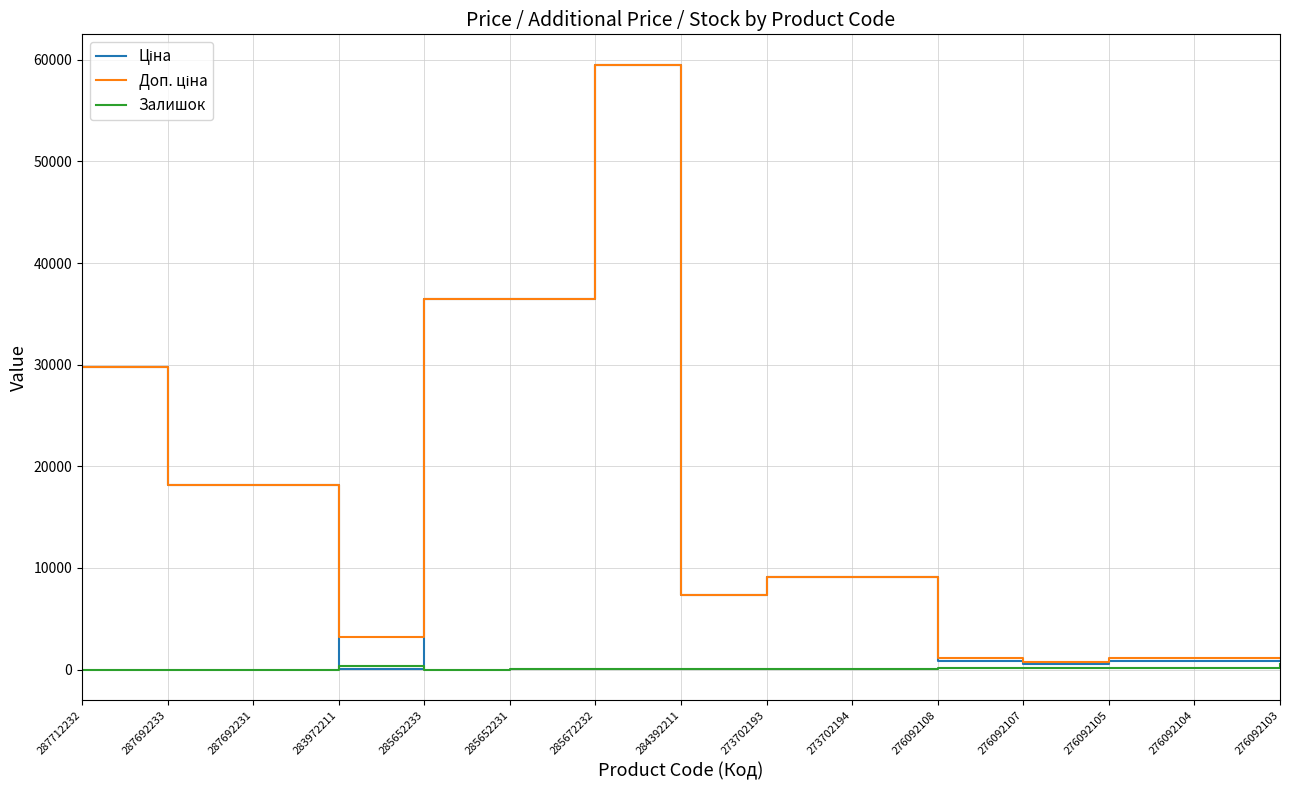

Which category has the highest value across all series?

285672232